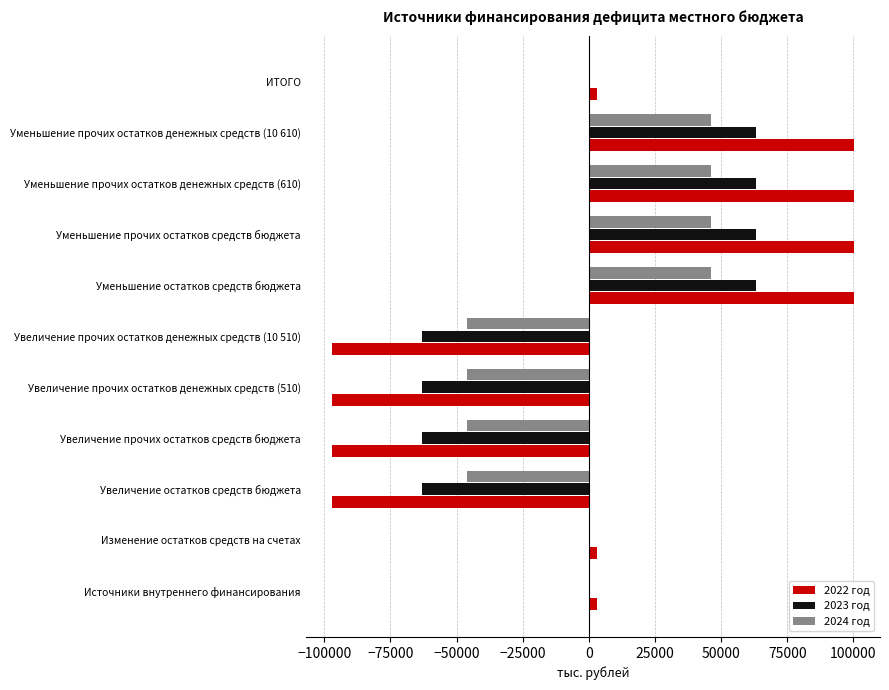

Is it true that 2024 год equals -46190.6 at Увеличение прочих остатков средств бюджета?

True